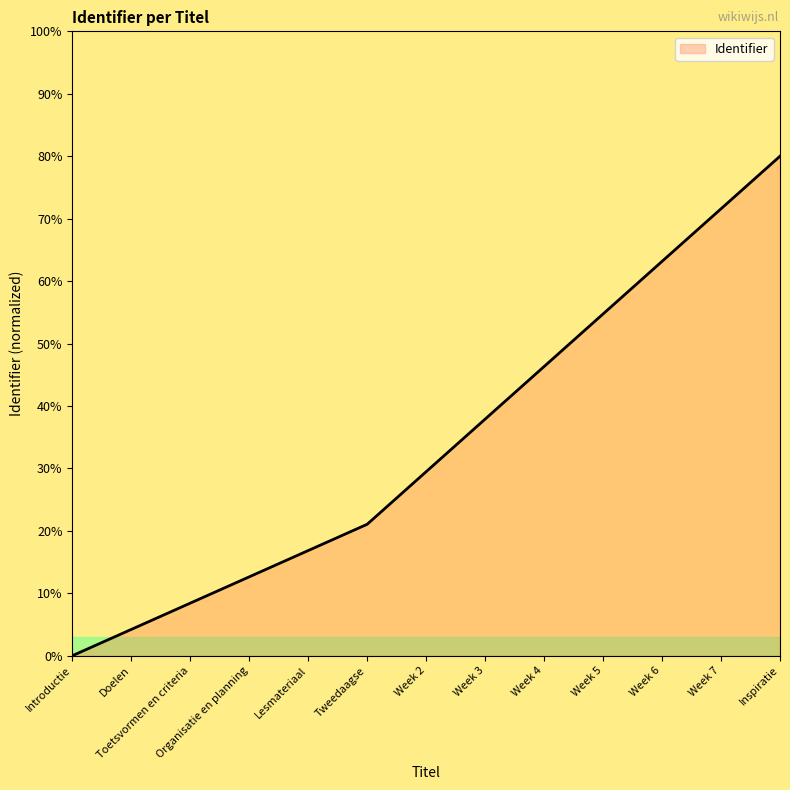

What value does the data have at Doelen?

4.2